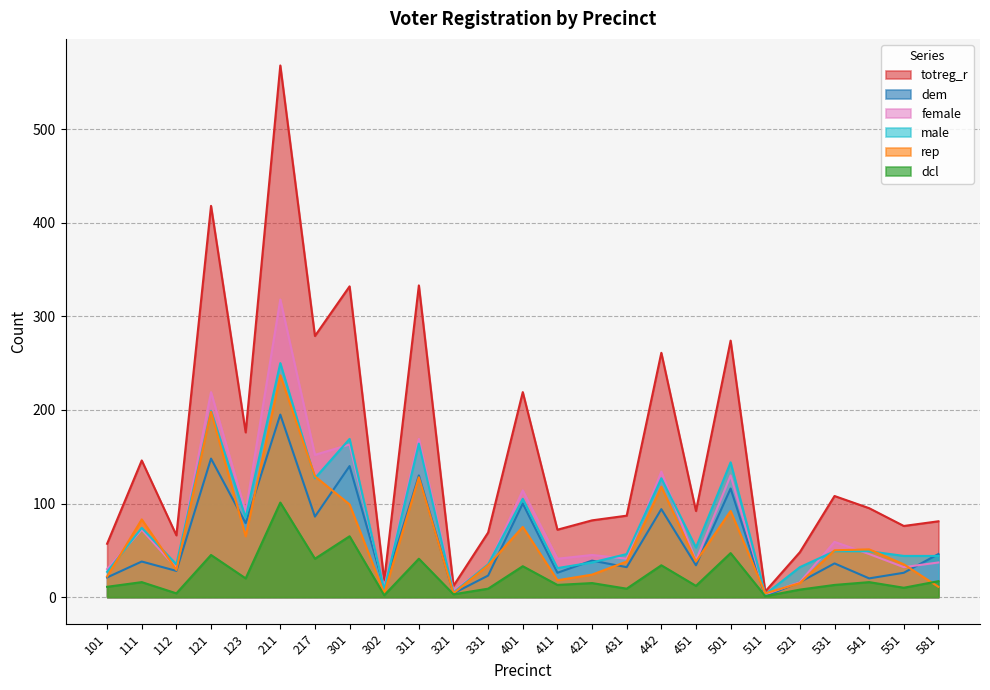

True or false: totreg_r has a value of 348 at 442.

False